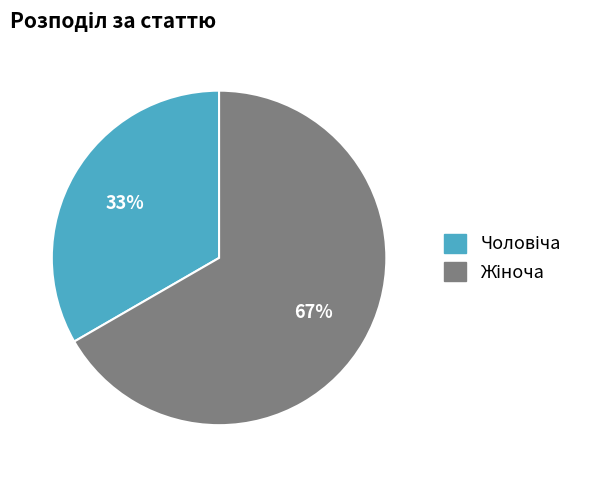

To the nearest percent, what is the average slice percentage?

50%